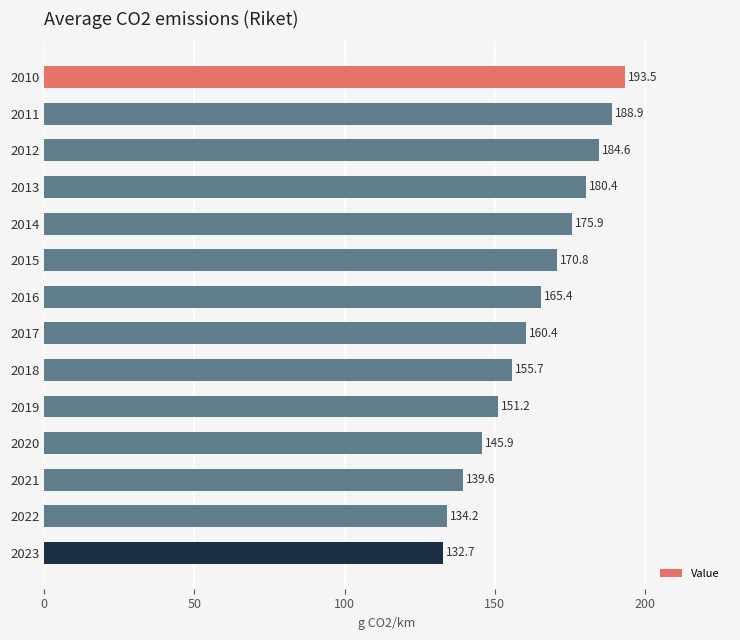

At which label is the value closest to 163?

2016